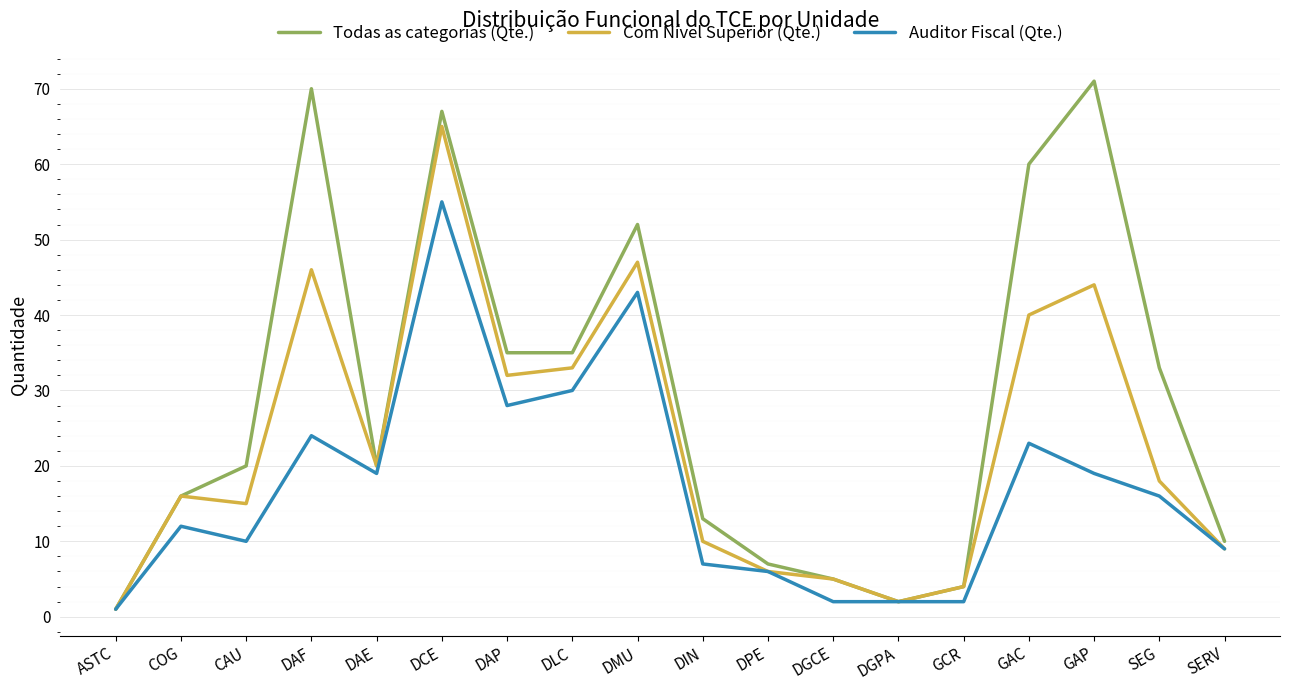

What value does the Todas as categorias (Qte.) series have at DAP, to the nearest 5?

35